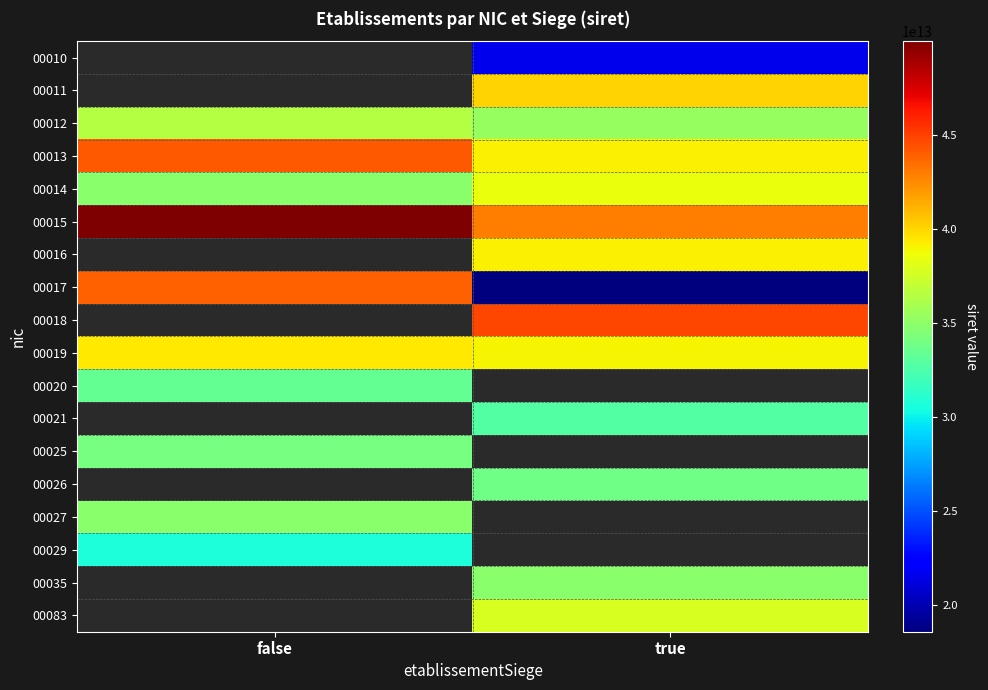

The 00025 series shows 34085532900025.0 at false. True or false?

True